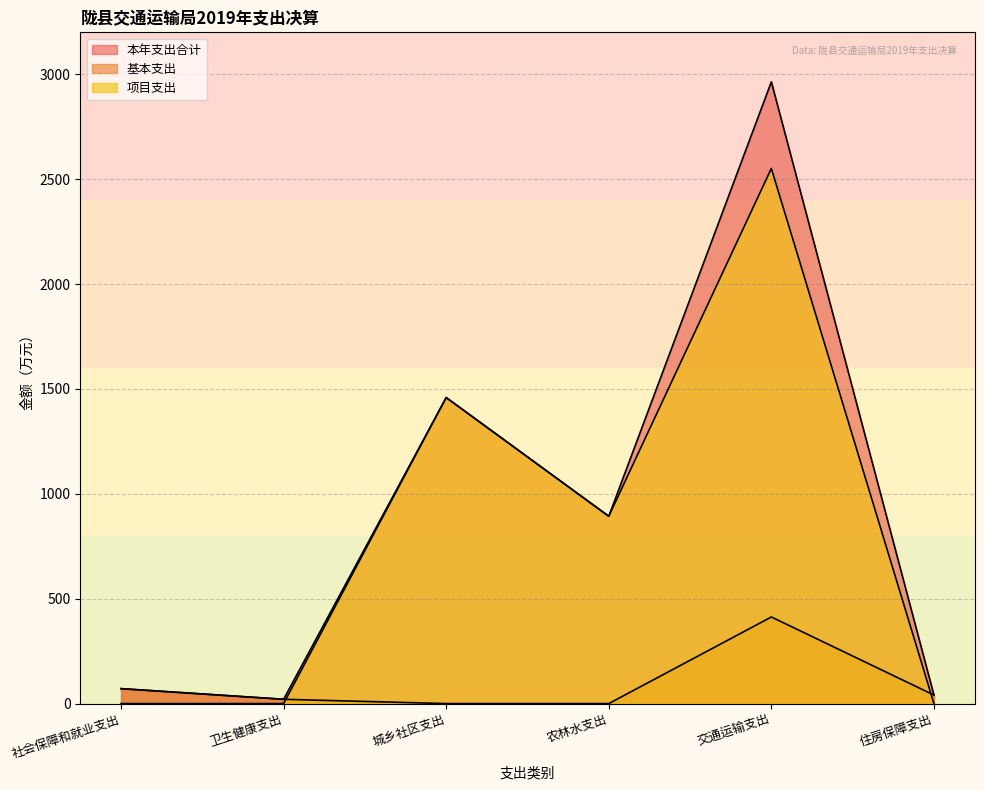

How many categories are shown in the chart?

6